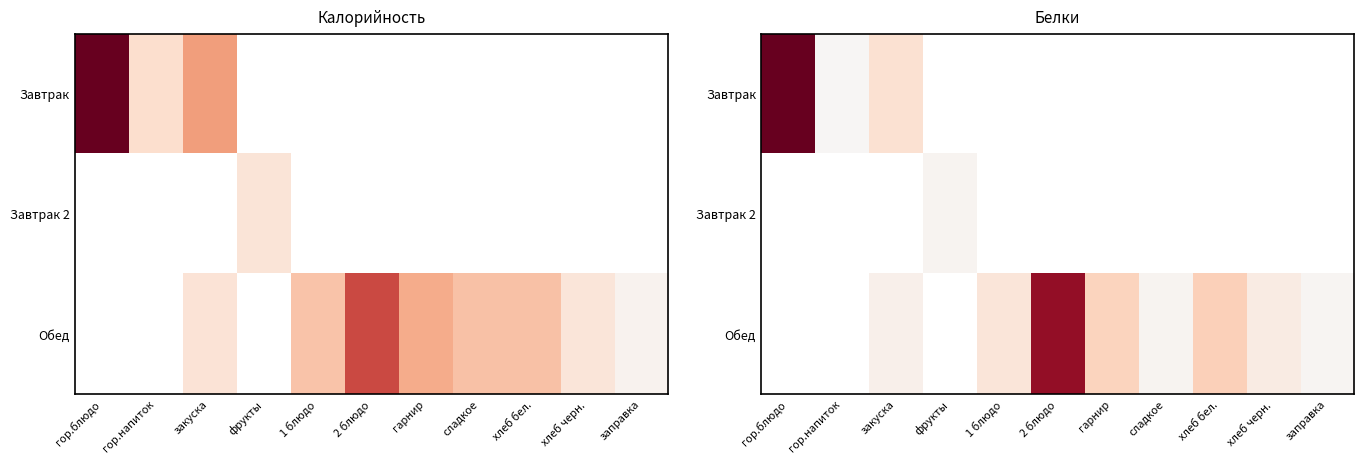

At which label does Завтрак 2 reach its peak?

гор.блюдо